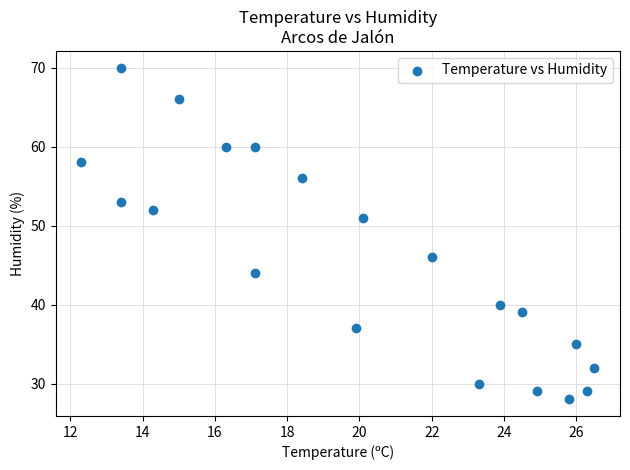

What is the range of Y values (max minus min)?

42